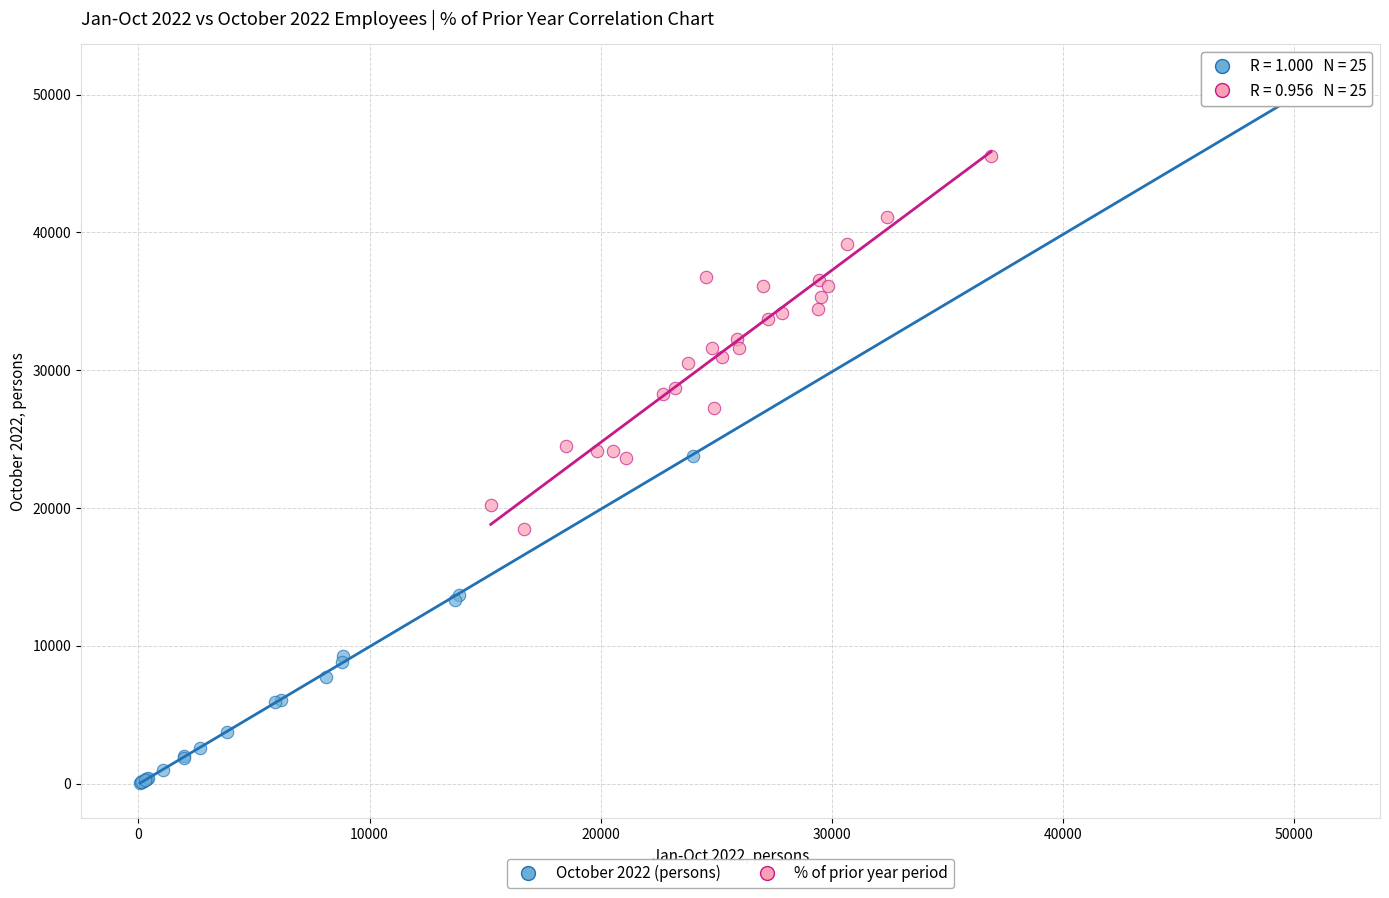

Which series contains the lowest Y value?

October 2022 (persons)